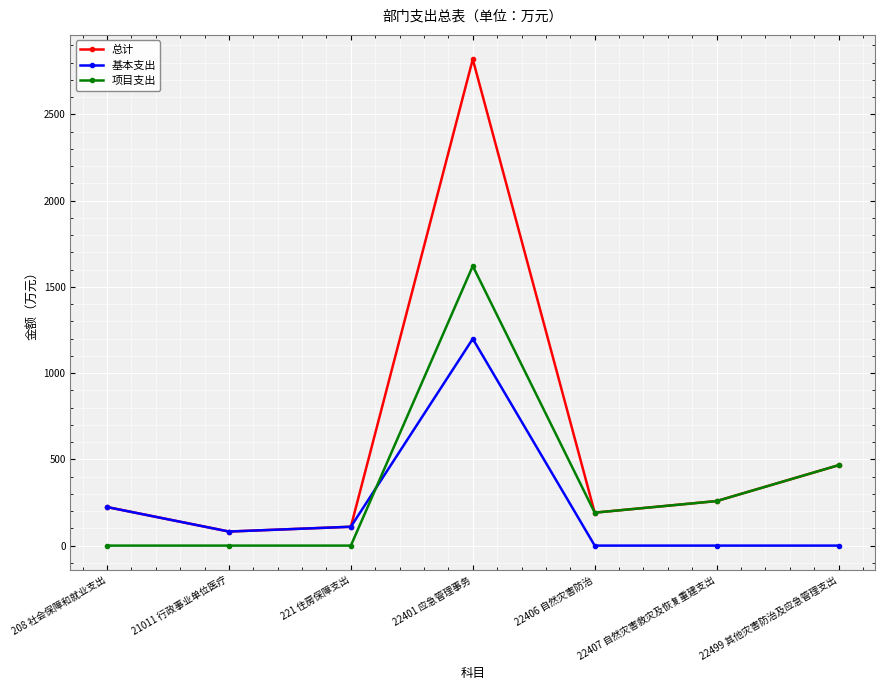

Rank the series by their maximum value, from highest to lowest.

总计, 项目支出, 基本支出